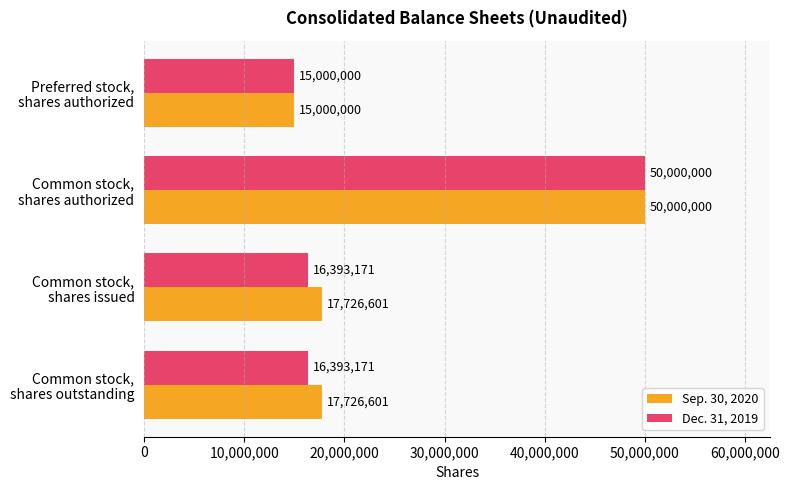

Which series has the largest total across all categories?

Sep. 30, 2020